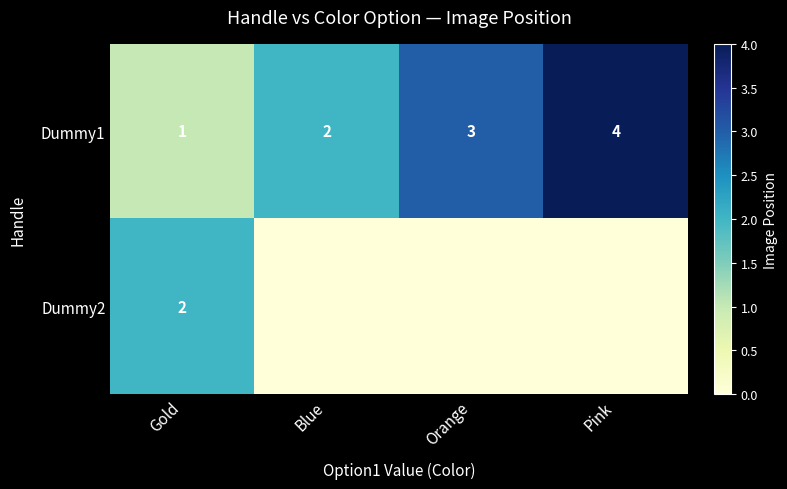

Count the Dummy1 values in the range 2 to 4.

3